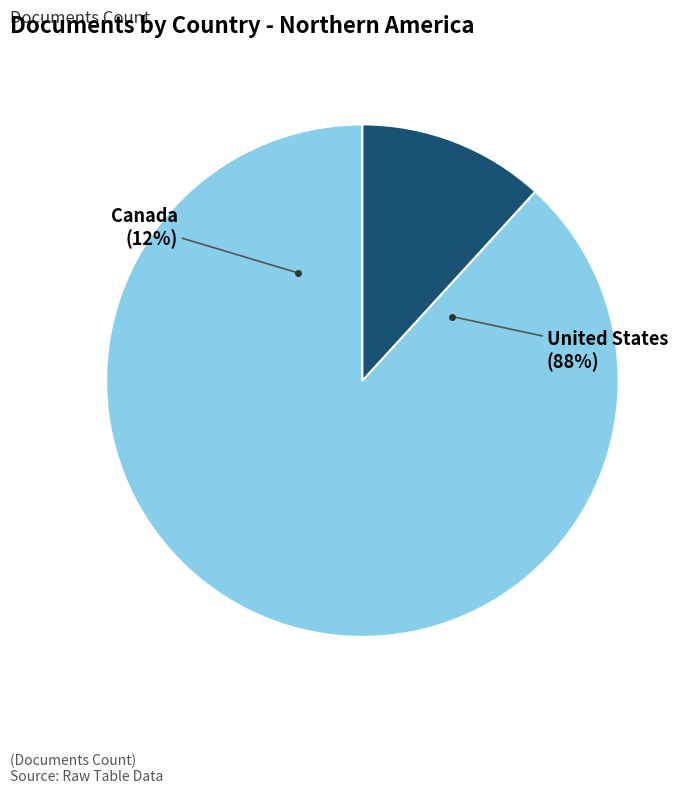

Rank the categories by value from highest to lowest.

United States, Canada